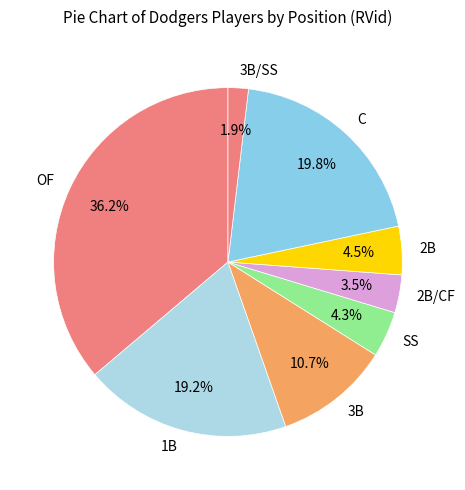

How many segments does this pie chart have?

8